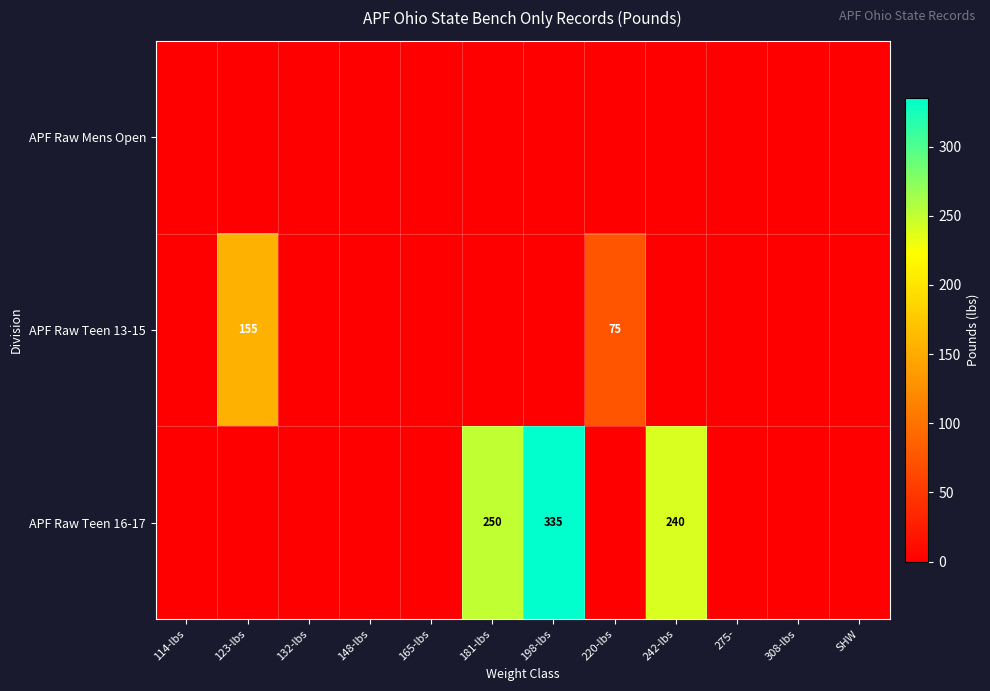

At which category is the sum across all series the highest?

198-lbs